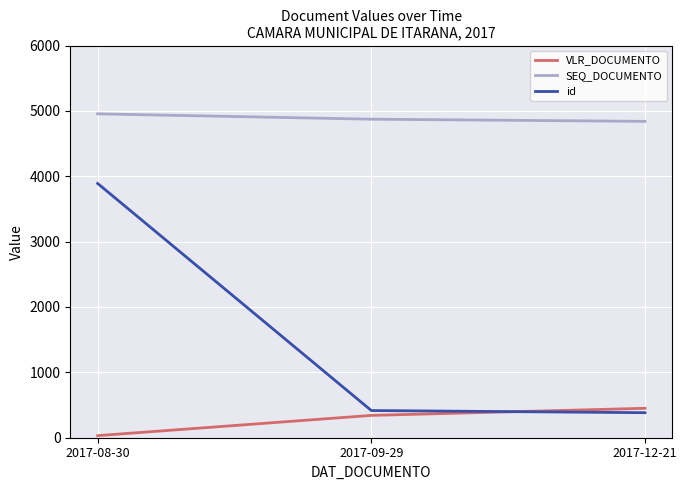

List the series in order of their overall mean, highest first.

SEQ_DOCUMENTO, id, VLR_DOCUMENTO